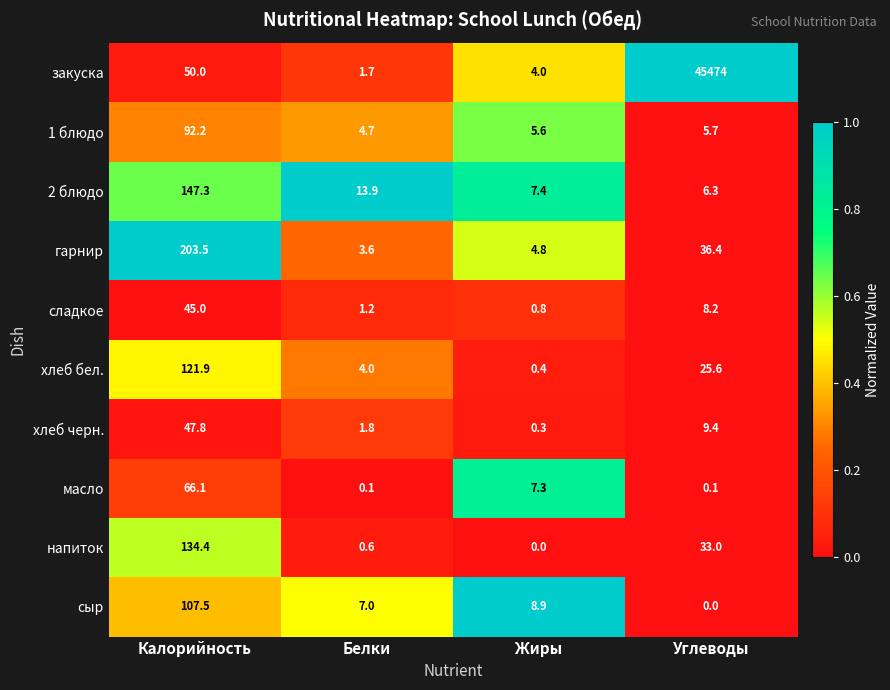

What is the spread (max minus min) of values at Жиры?

8.9